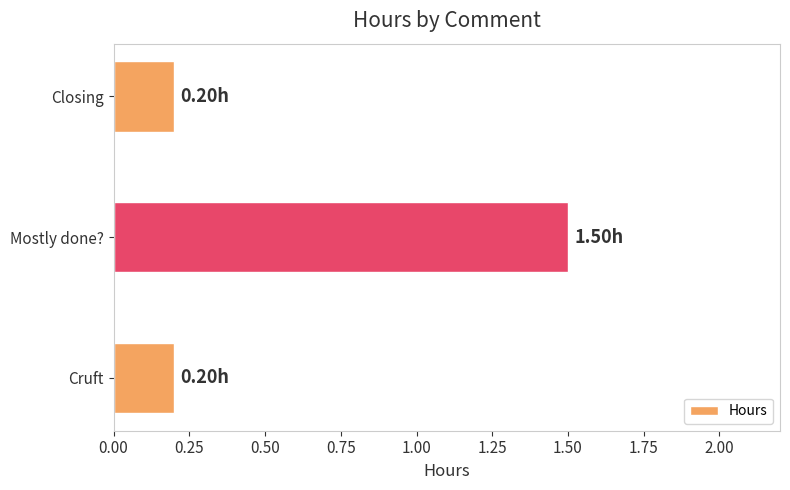

Between Mostly done? and Cruft, which is larger?

Mostly done?